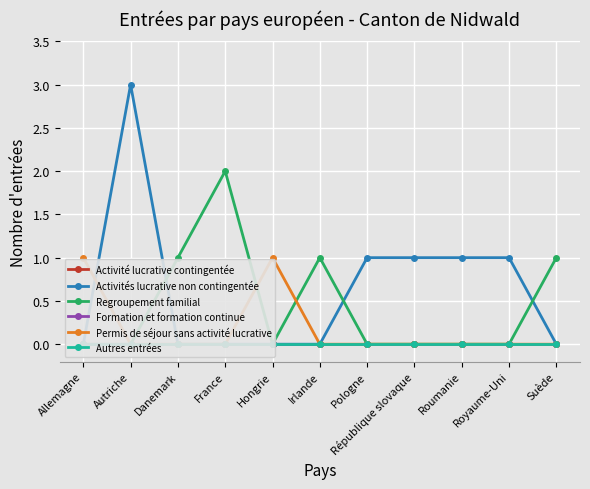

Which series has the largest total across all categories?

Activités lucrative non contingentée